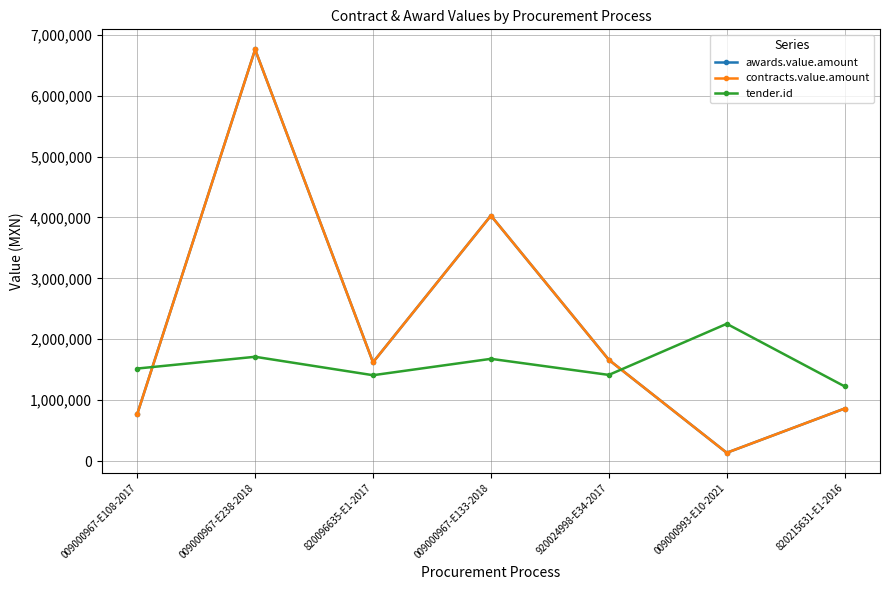

Read the contracts.value.amount value at 820096635-E1-2017.

1621095.7